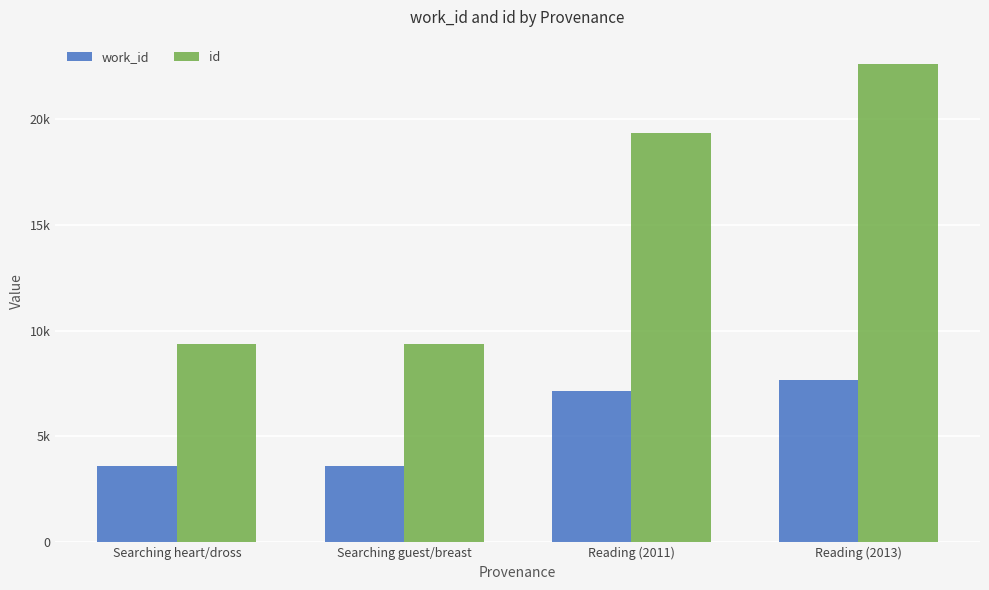

At Reading (2011), list the series in order from largest to smallest.

id, work_id